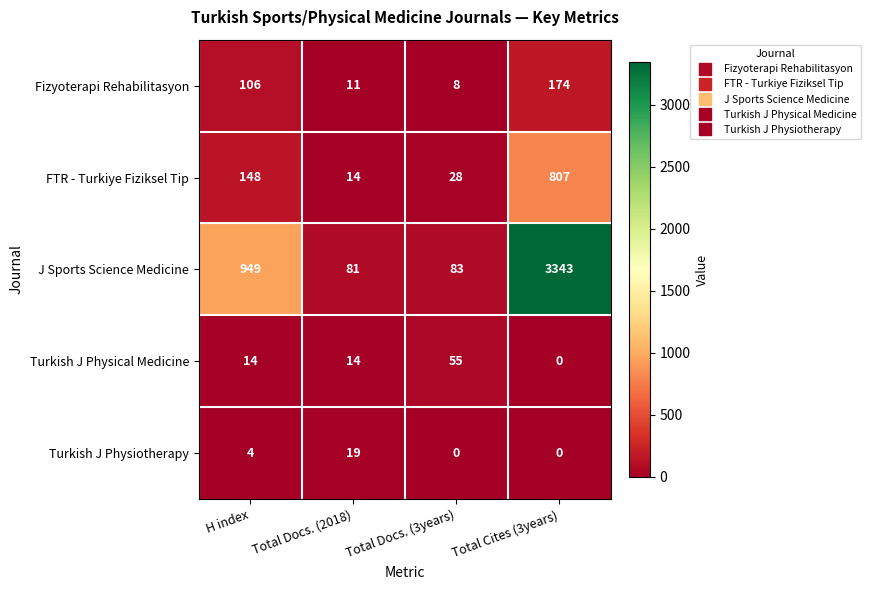

Read the J Sports Science Medicine value at Total Cites (3years), to the nearest 10.

3340